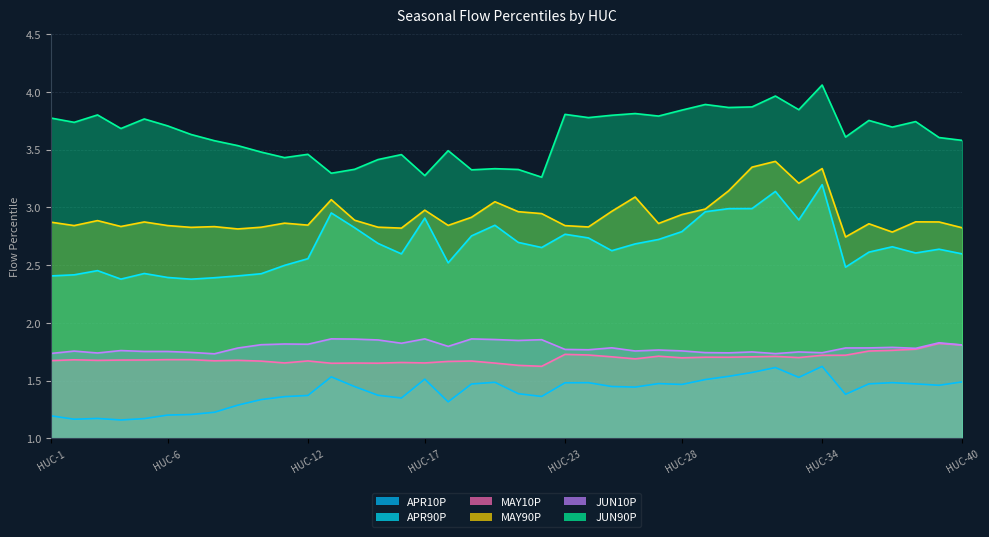

Which category has the highest value across all series?

HUC-34